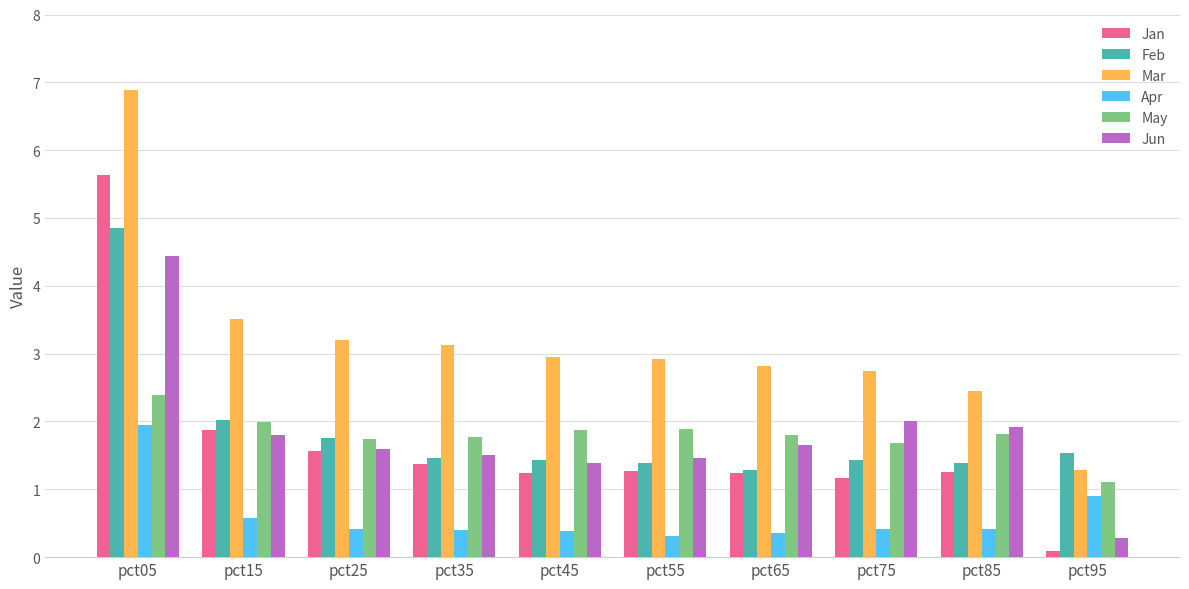

Which series has the widest spread of values?

Mar